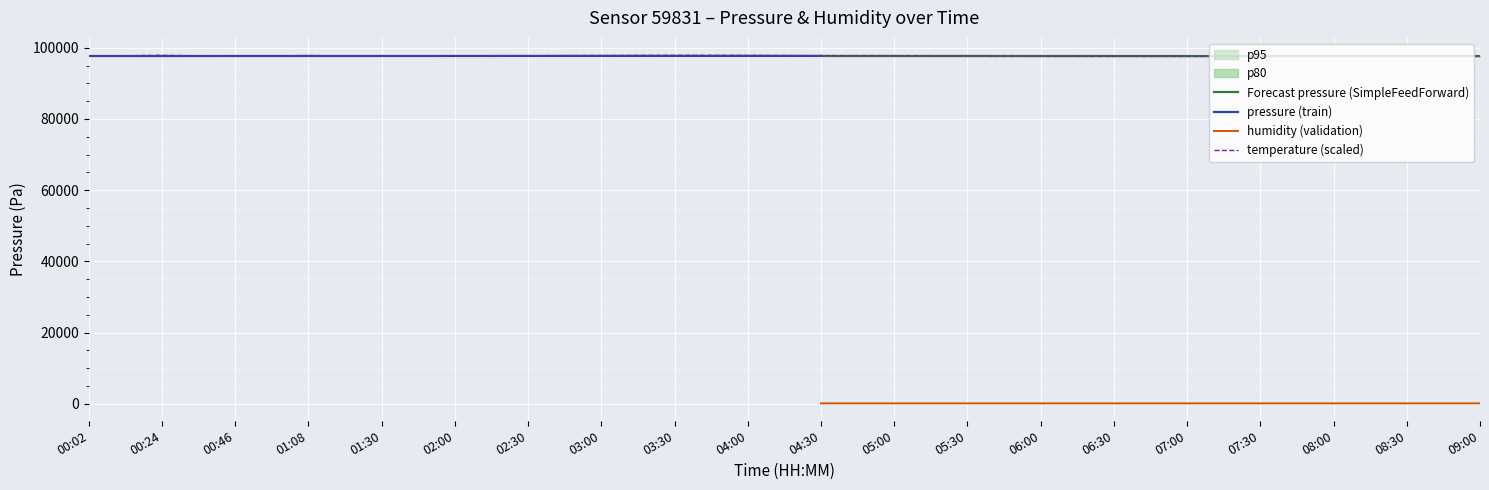

At how many categories does at least one series exceed 41007?

20